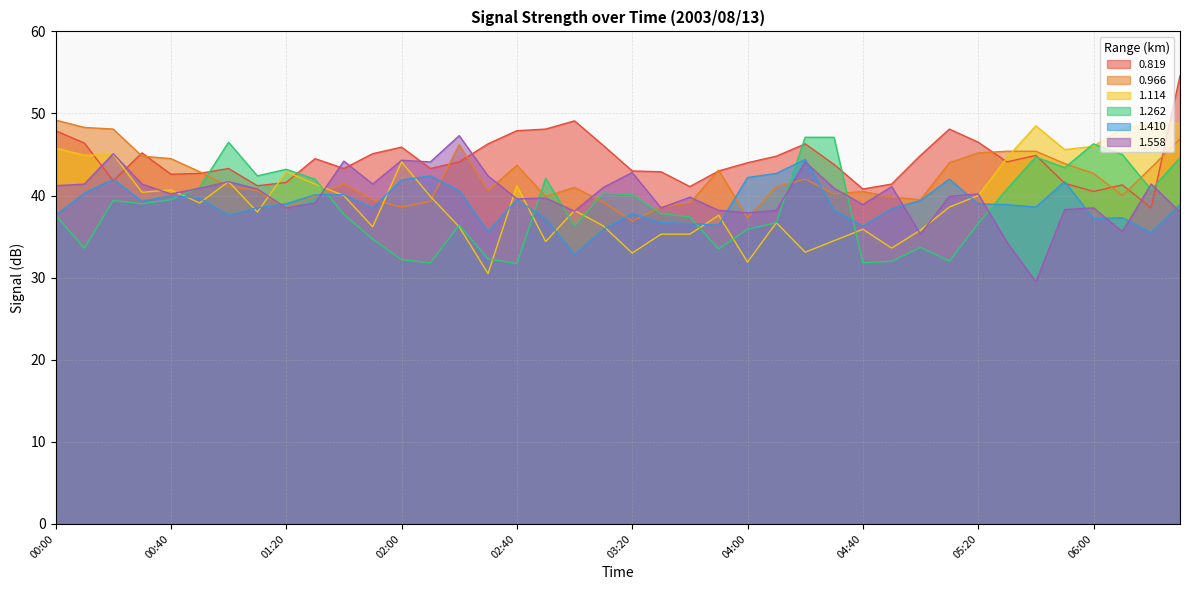

In 1.410, how many points are higher than both neighbors (excluding endpoints)?

9